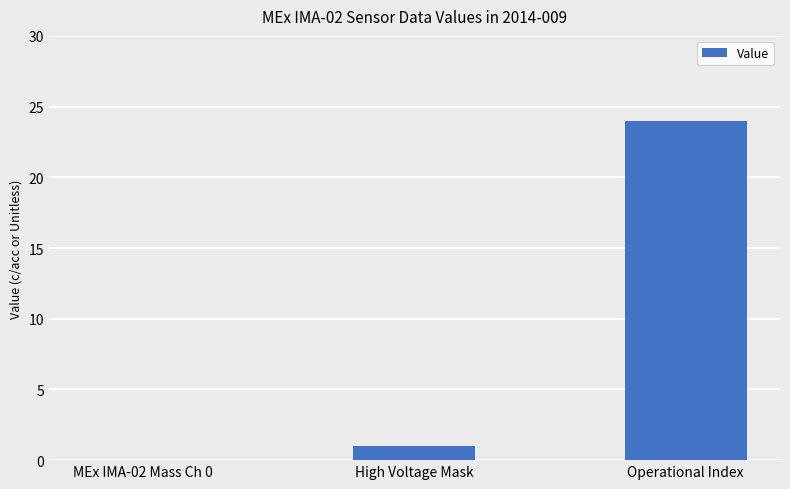

Reading left to right, list all the values displayed in this chart.

0	1	24